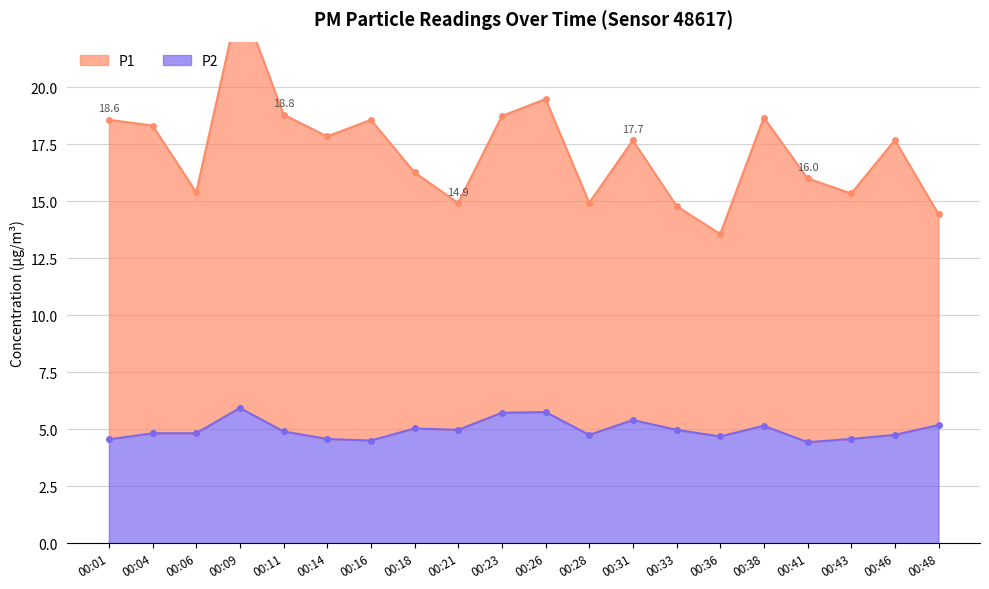

True or false: P1 has a value of 19.5 at 00:26.

True